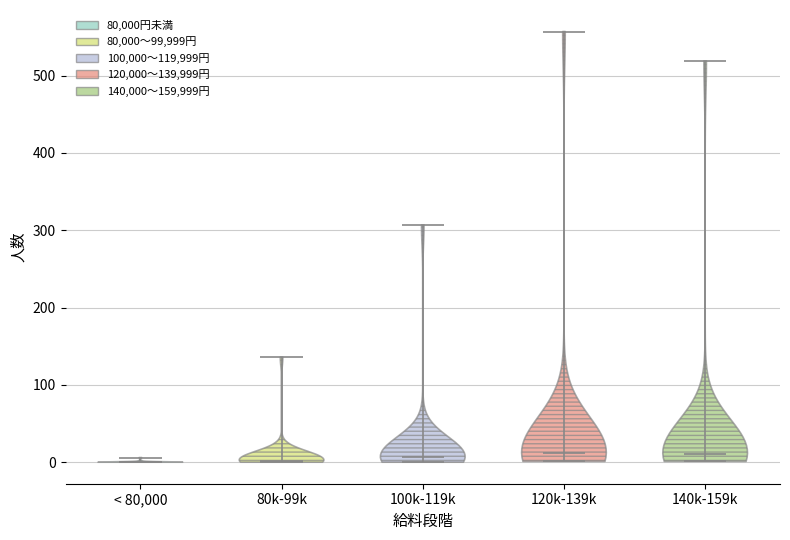

Reading left to right, read every violin against the y-axis: where its median line is, and the lowest and highest points it reaches. The values are not printed on the chart, so give them approximately, as read against the axis.

< 80,000: median line 0, lowest point 0, highest point 10
80k-99k: median line 0, lowest point 0, highest point 140
100k-119k: median line 10, lowest point 0, highest point 310
120k-139k: median line 10, lowest point 0, highest point 560
140k-159k: median line 10, lowest point 0, highest point 520